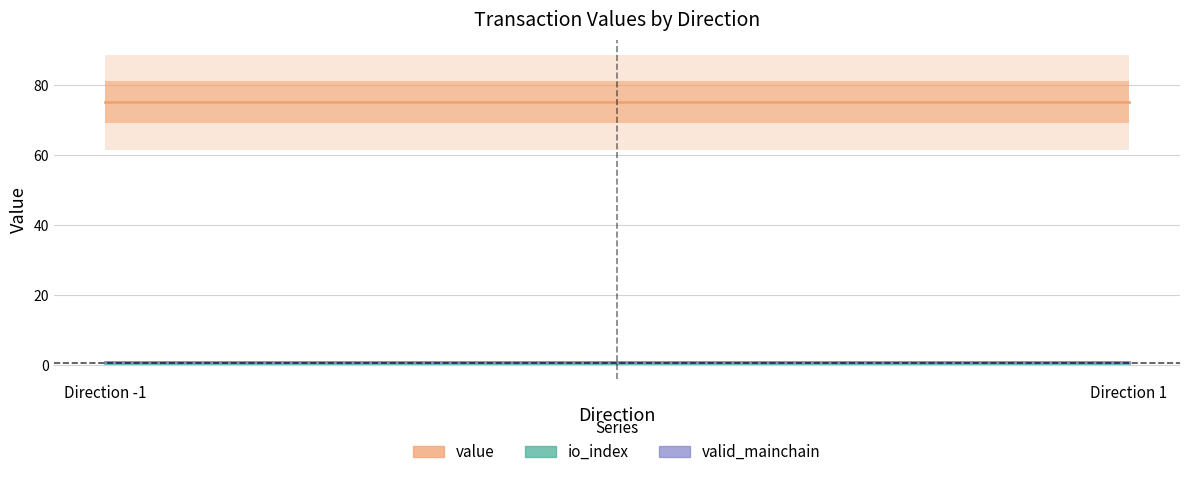

What is the average value of the value series?

75.1